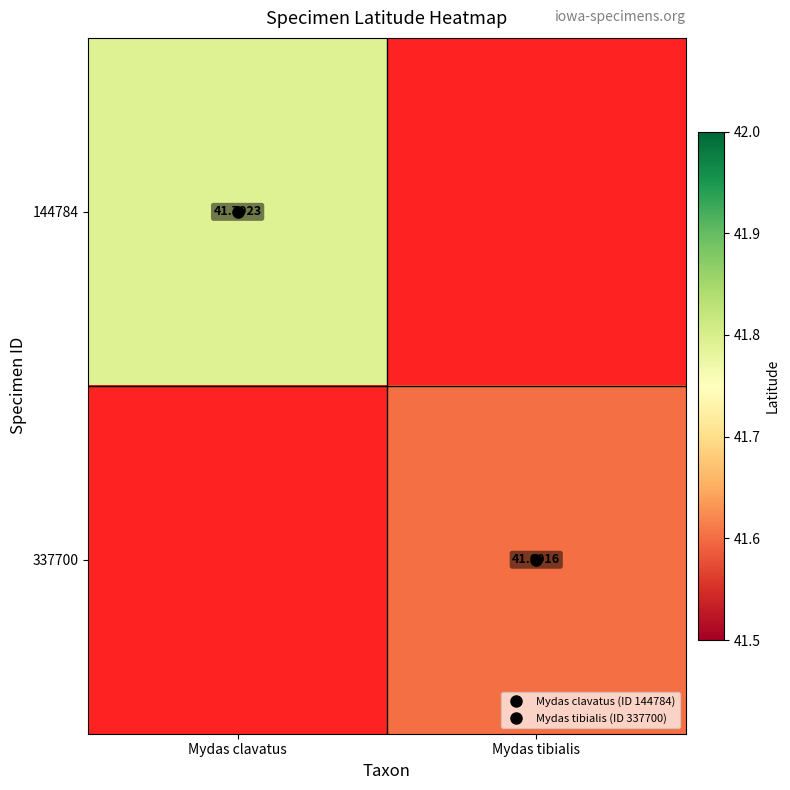

Which category has the highest value across all series?

Mydas clavatus